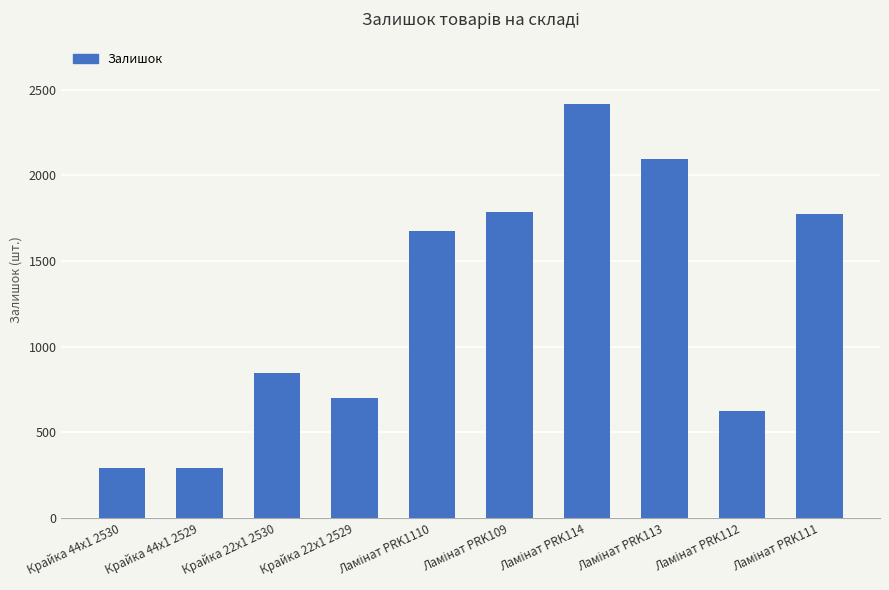

True or false: the data shows 366 at Крайка 22x1 2530.

False